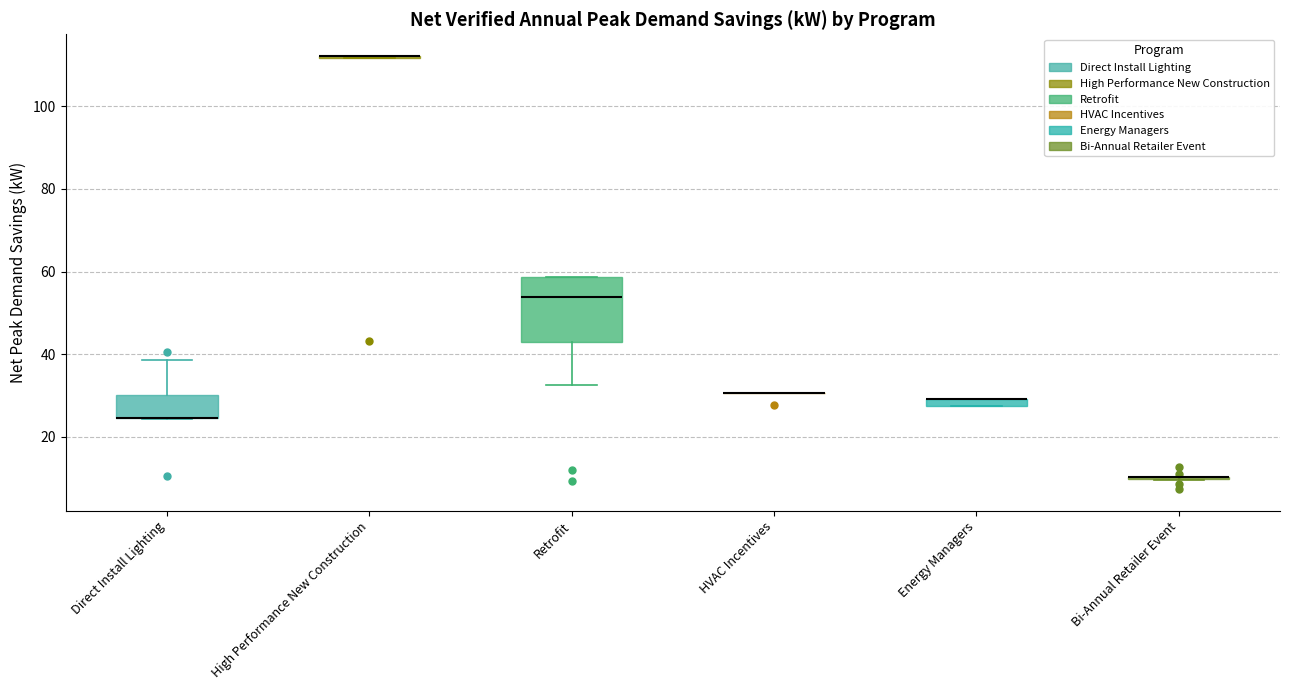

Comparing the boxes themselves (not the whiskers), which one is the tallest?

Retrofit